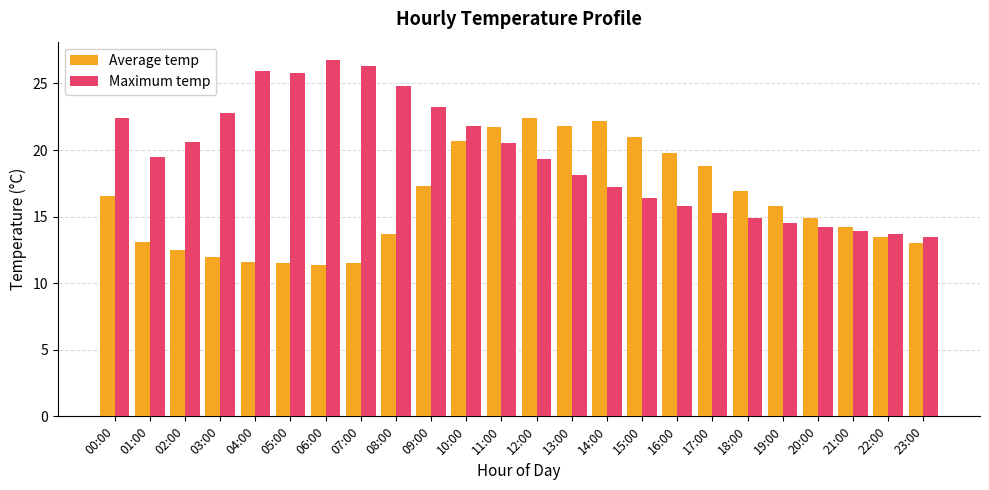

What is the difference between the highest and lowest values at 12:00?

3.1